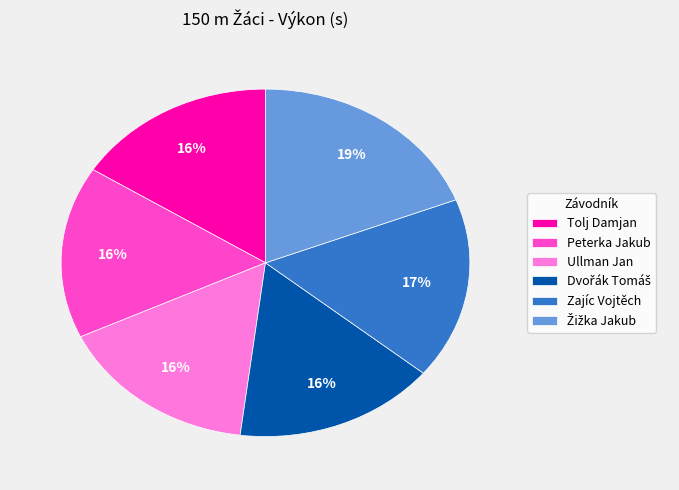

To the nearest percent, what is the combined percentage of Peterka Jakub and Zajíc Vojtěch?

33%